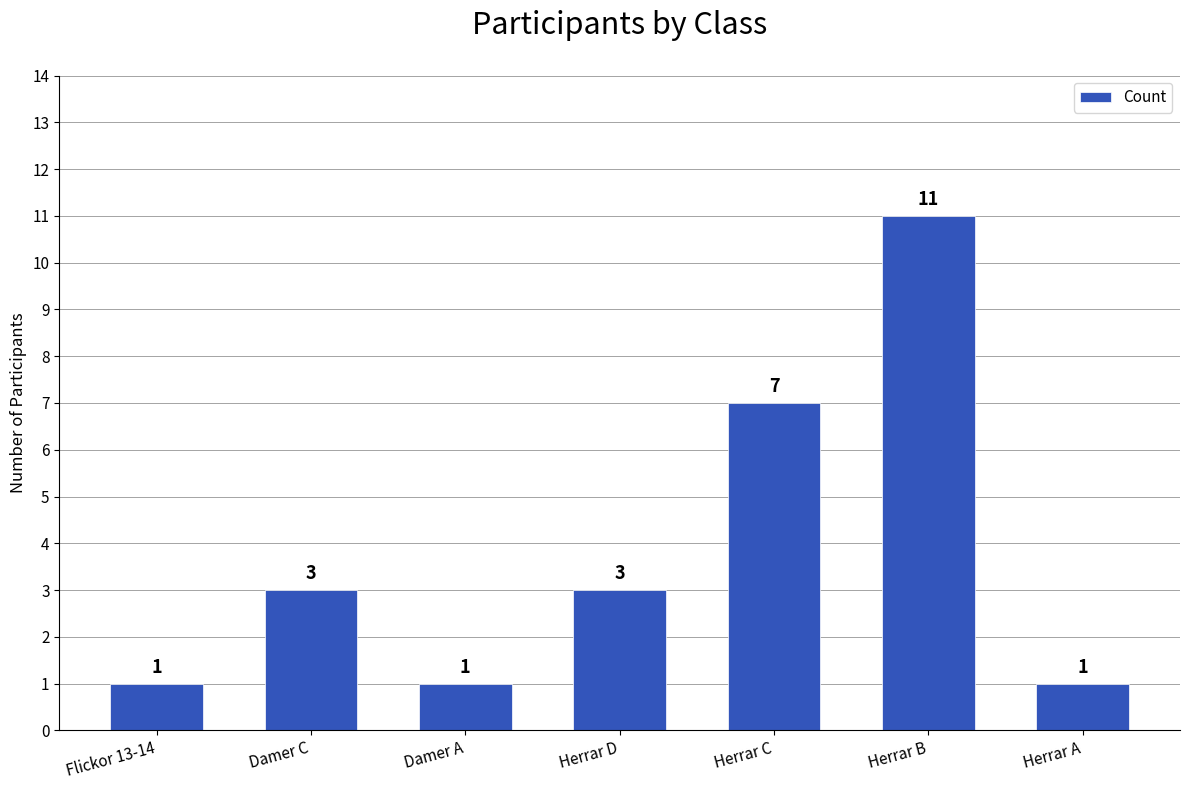

What position from the right is Herrar C?

3